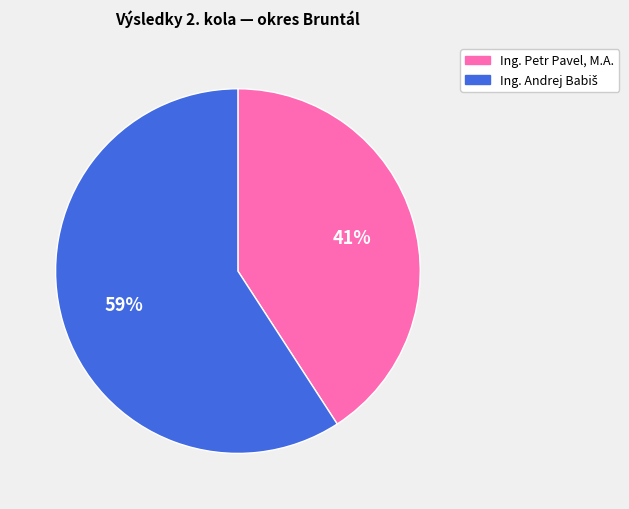

The Ing. Petr Pavel, M.A. slice represents 41% of the pie. True or false?

True